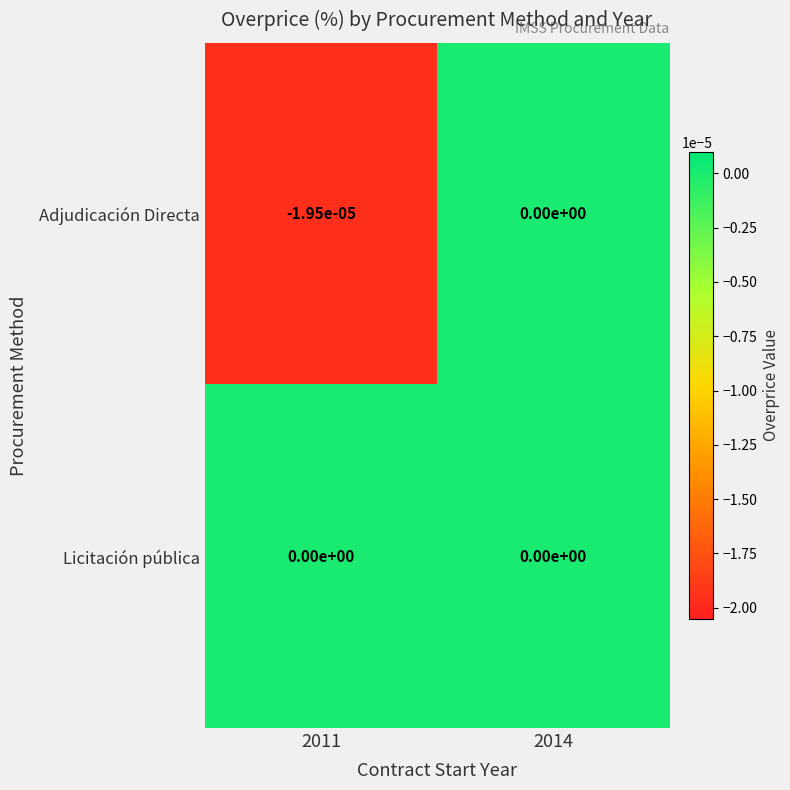

Between 2011 and 2014, which series saw the biggest shift?

Adjudicación Directa